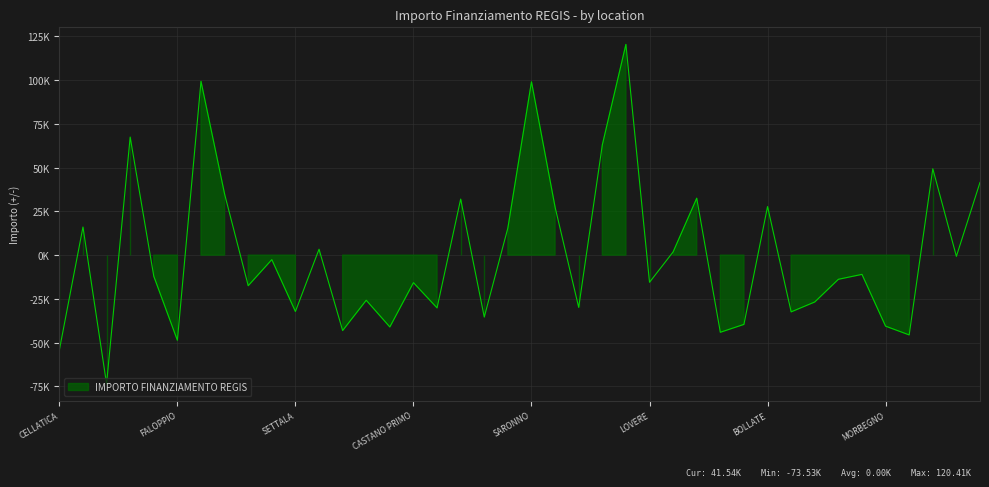

Reading left to right, transcribe all the data shown in this chart.

-54210.5	16069.5	-73525.1	67469.7	-12041.3	-48634.9	99312.6	34902.2	-17456.4	-2560.2	-32197.3	3364.8	-43094.4	-25769.0	-41026.1	-15716.3	-30134.2	32024.6	-35368.5	15534.8	99048.8	27419.8	-29857.7	62943.8	120408.0	-15510.6	1837.5	32526.0	-44073.5	-39567.3	27777.6	-32411.3	-26759.0	-13806.9	-10988.8	-40573.5	-45573.0	49349.3	-672.3	41539.4